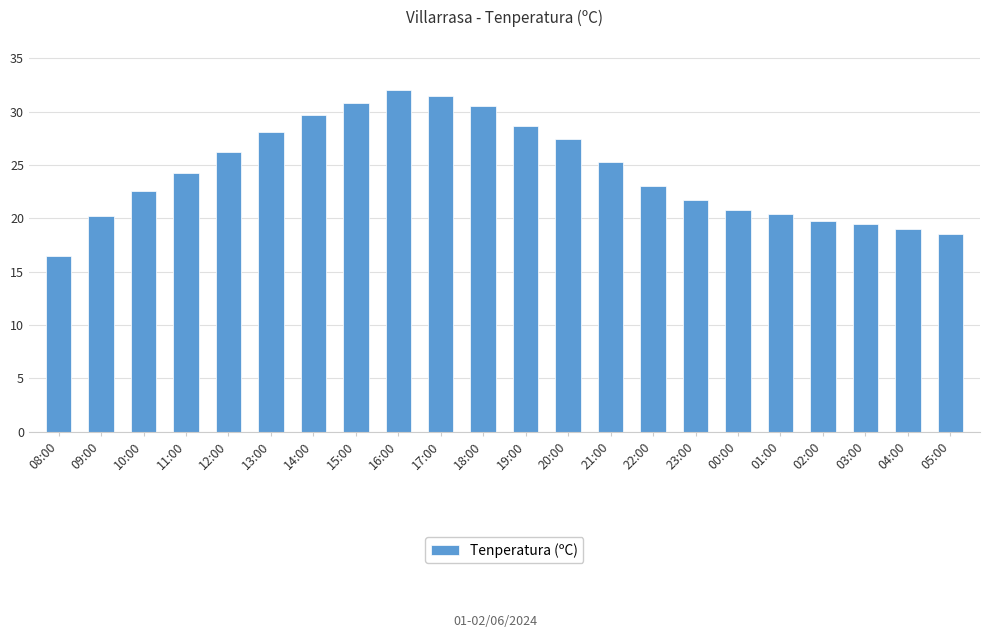

The value at 00:00 is 9.5. True or false?

False